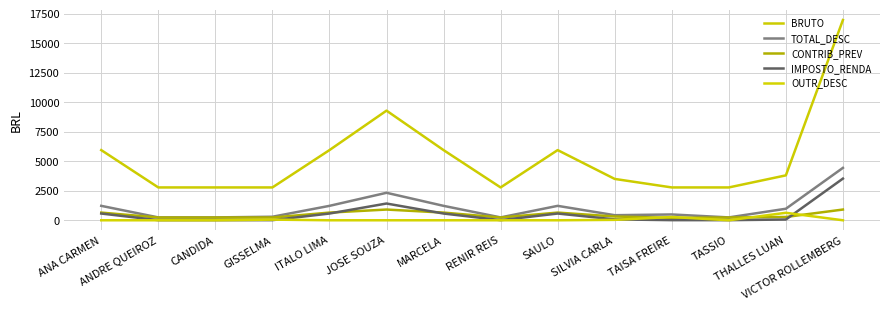

At which label does IMPOSTO_RENDA first exceed 75?

ANA CARMEN